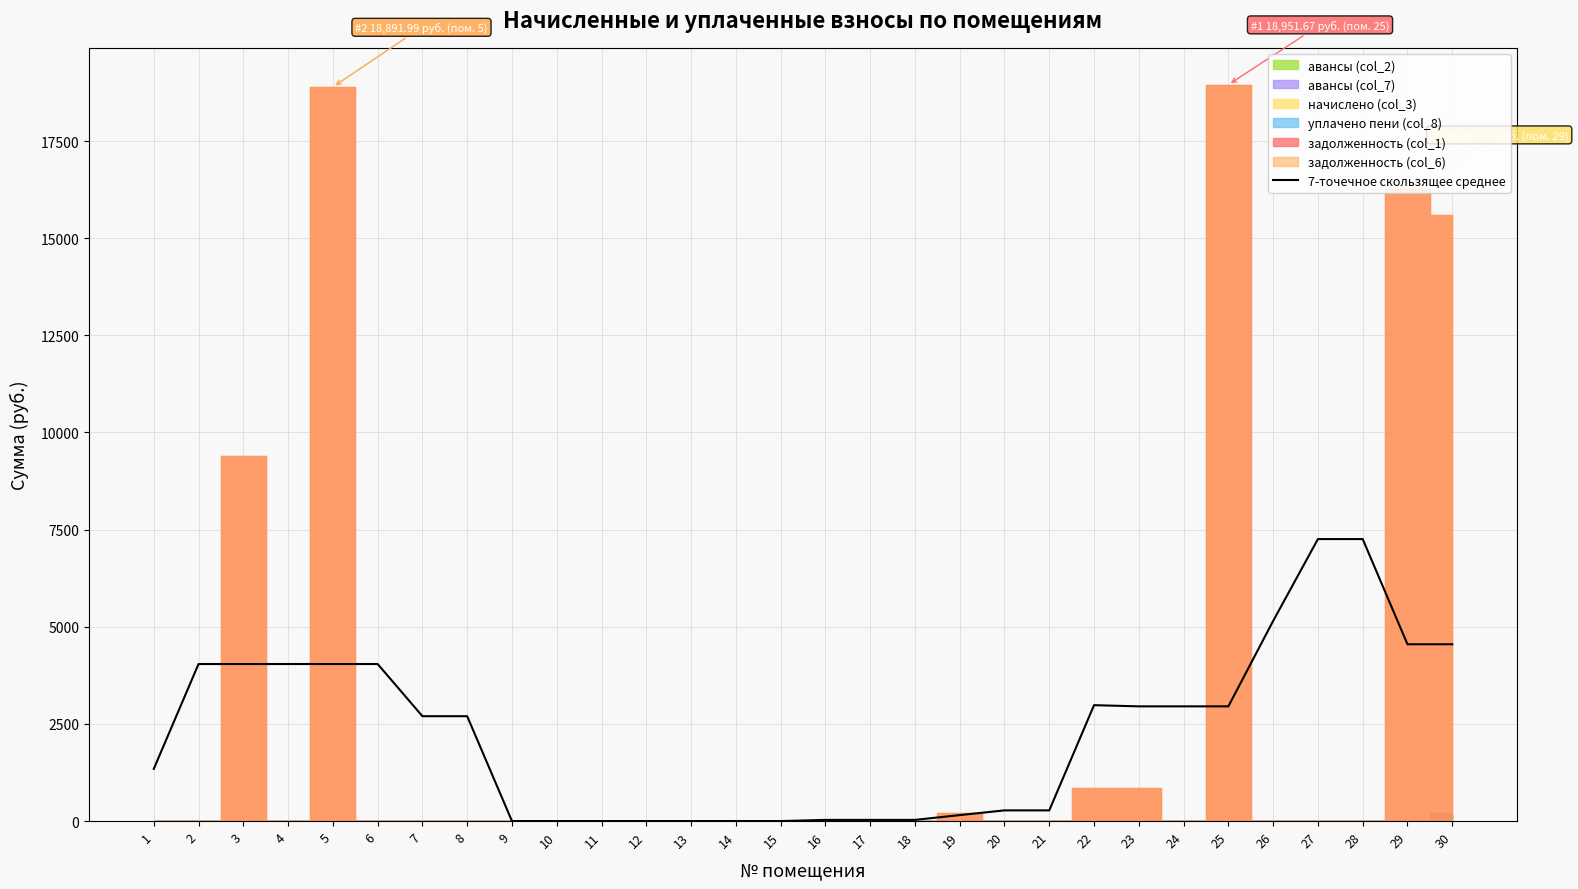

What is the difference between the second highest and minimum values?

7257.4